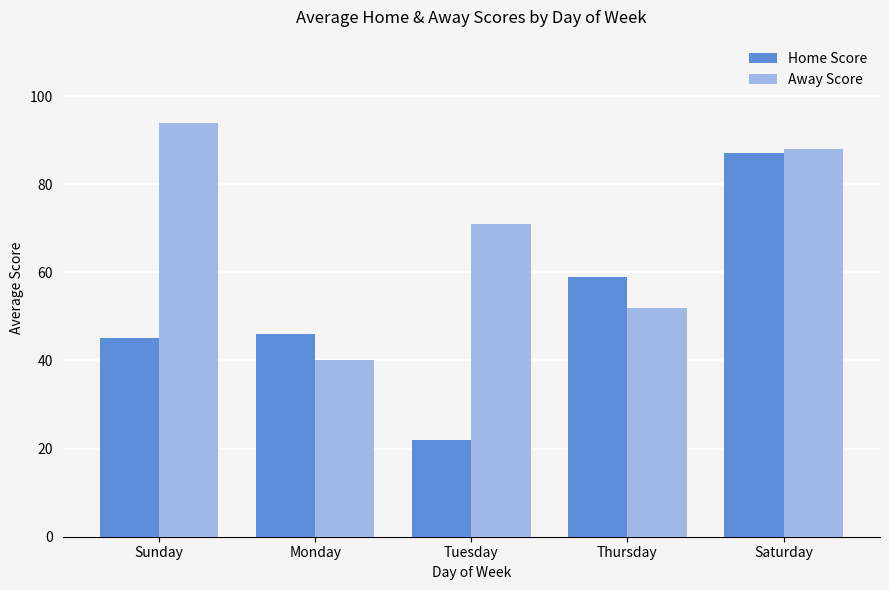

List the series in order of their overall mean, lowest first.

Home Score, Away Score